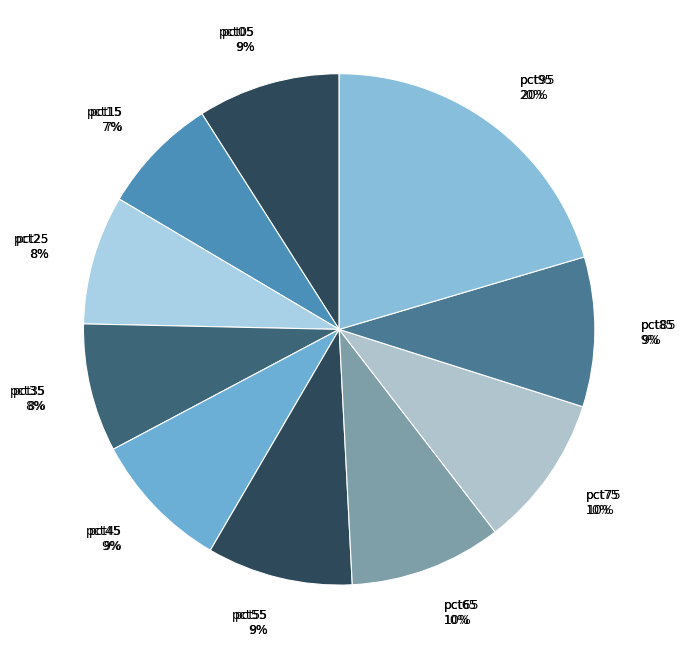

Which slice is the smallest?

pct15